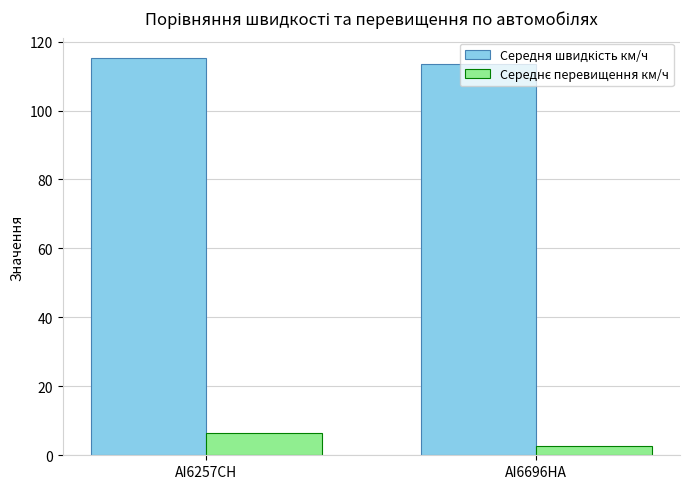

What is the spread (max minus min) of values at AI6257CH?

109.0